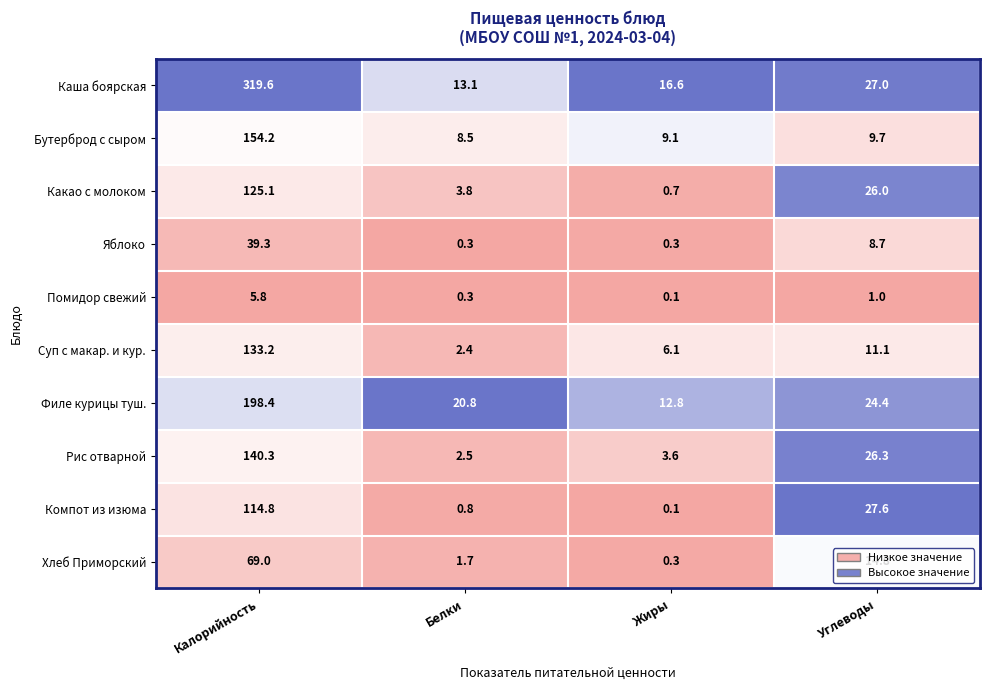

What is the greatest value displayed?

319.6